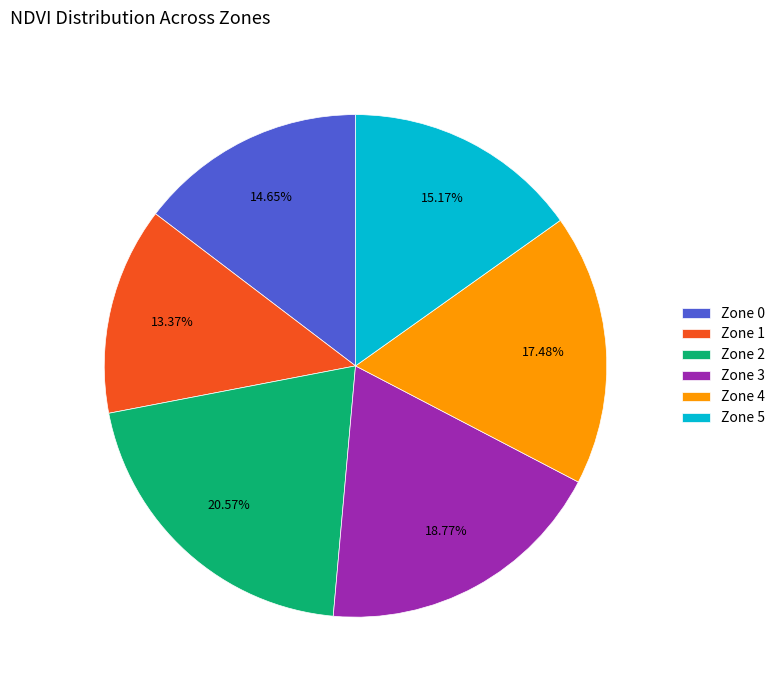

What percentage do Zone 4 and Zone 2 together represent?

38.0%